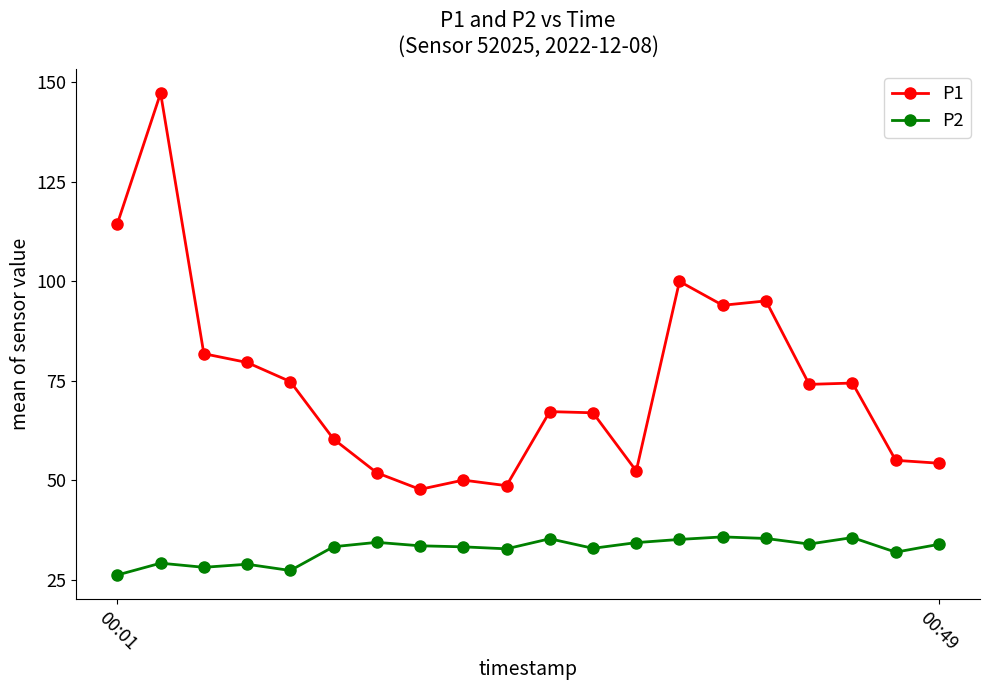

Does the chart display data point markers on the line(s)?

Yes